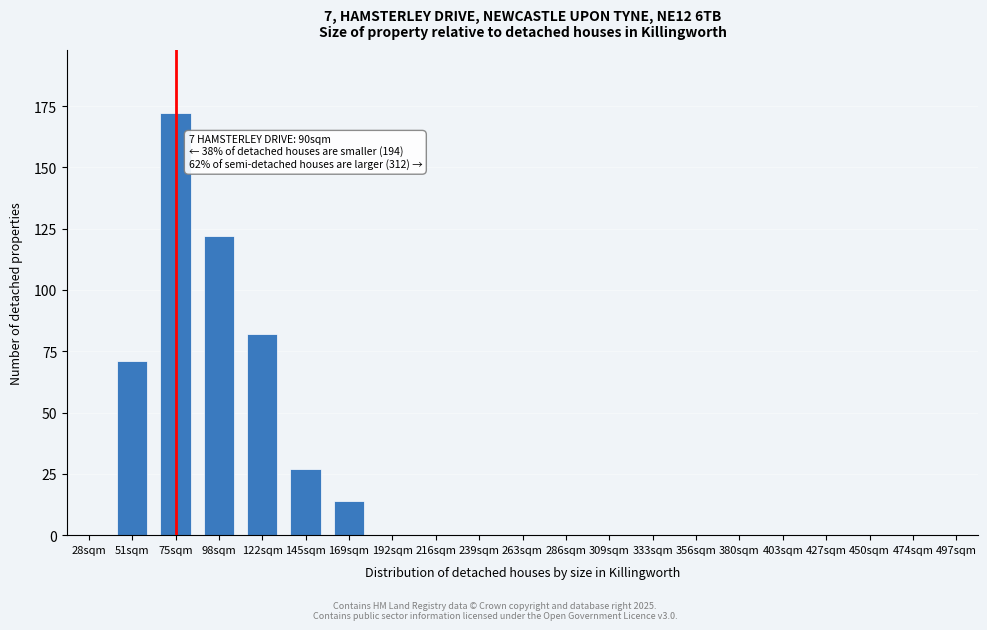

Reading right to left, list all the values displayed in this chart.

497sqm=0	474sqm=0	450sqm=0	427sqm=0	403sqm=0	380sqm=0	356sqm=0	333sqm=0	309sqm=0	286sqm=0	263sqm=0	239sqm=0	216sqm=0	192sqm=0	169sqm=14	145sqm=27	122sqm=82	98sqm=122	75sqm=172	51sqm=71	28sqm=0